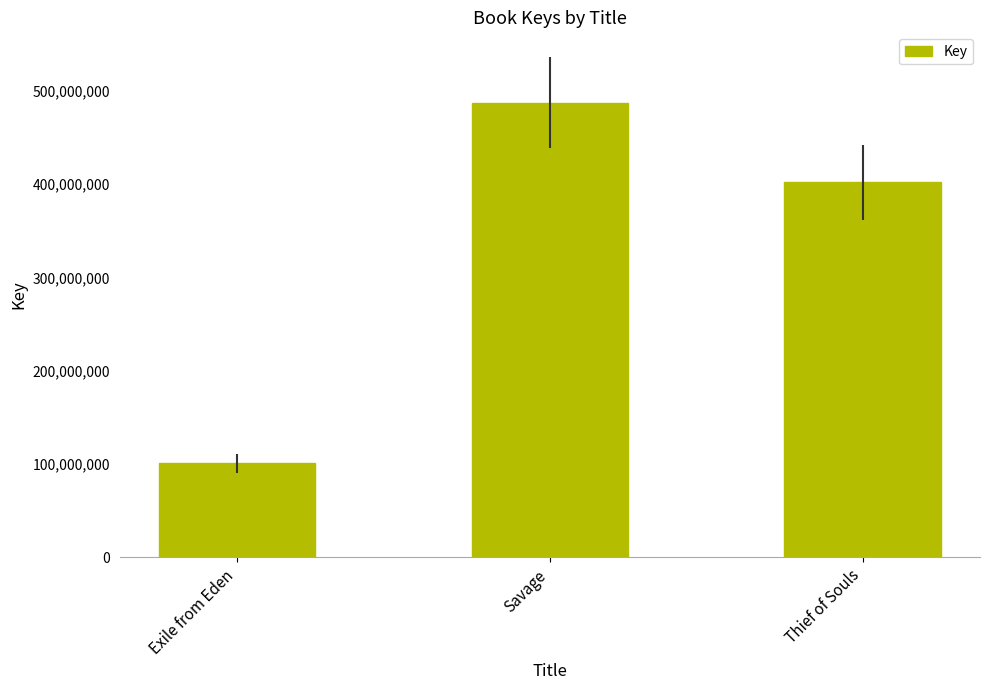

At which label does the data first exceed 401751858?

Savage